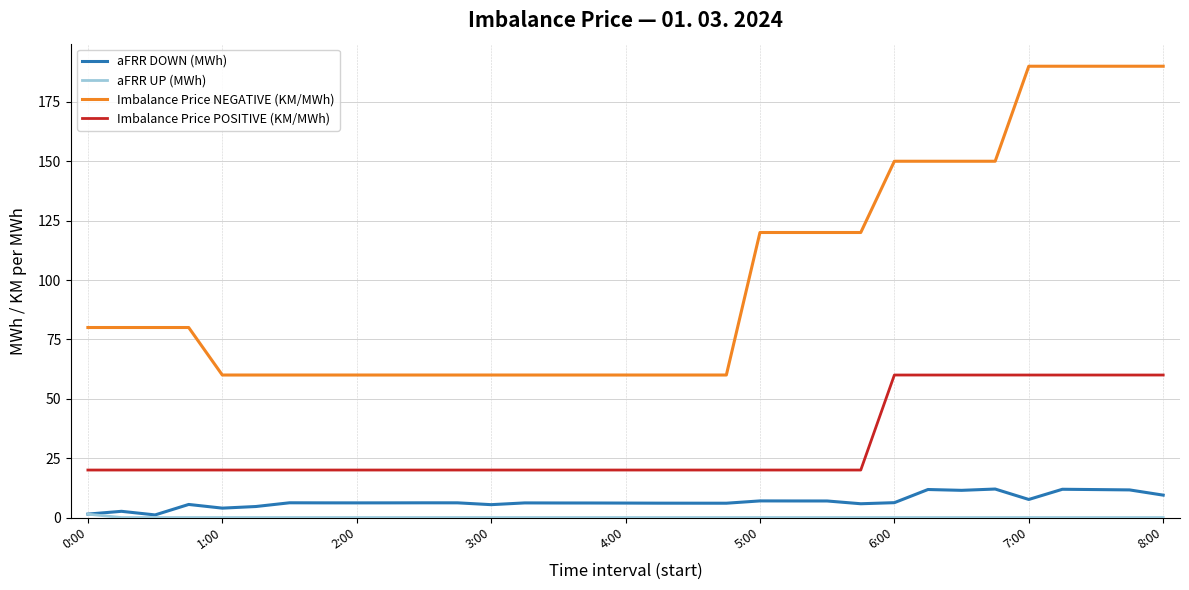

What is the highest value of the aFRR DOWN (MWh) series?

12.0